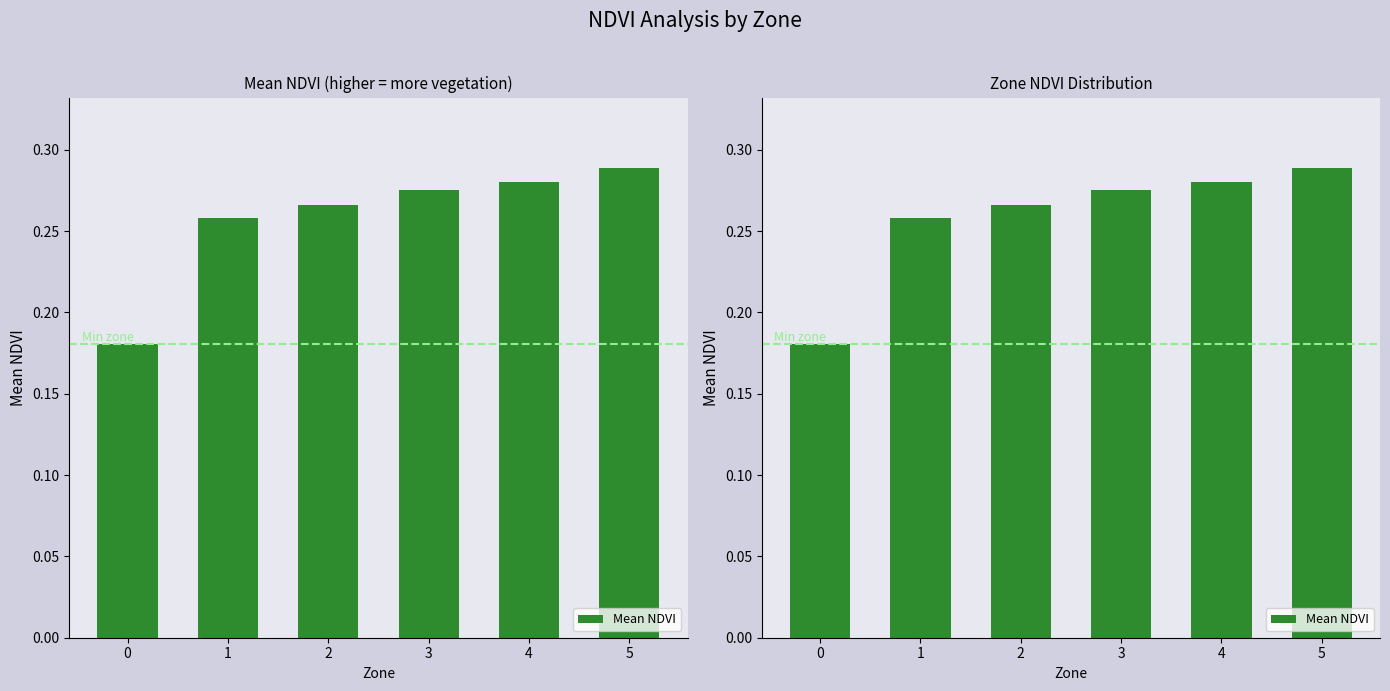

What is the value of the 1st bar from the left?

0.2